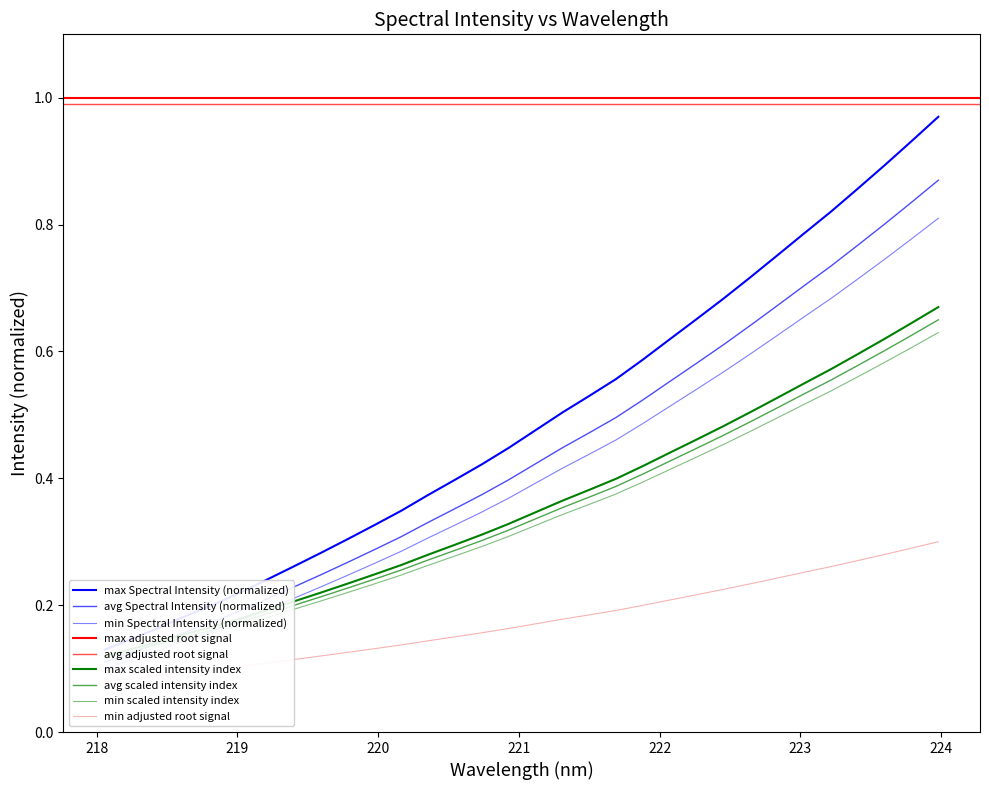

What is the label of the 27th point from the left?

223.0264